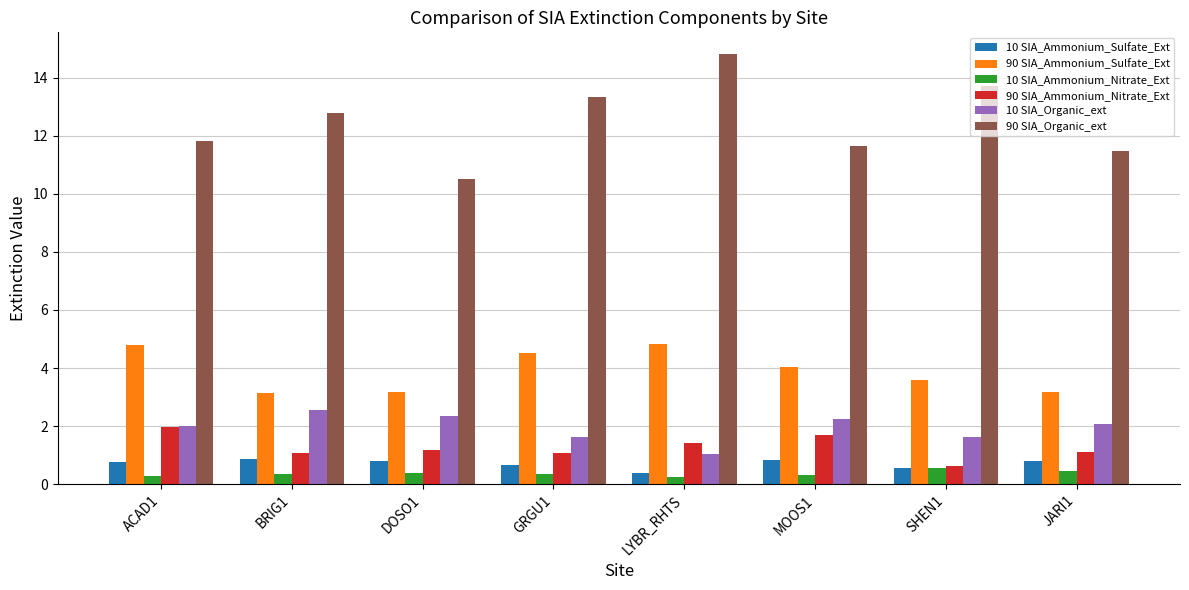

What is the sum of all 10 SIA_Ammonium_Nitrate_Ext values?

3.0